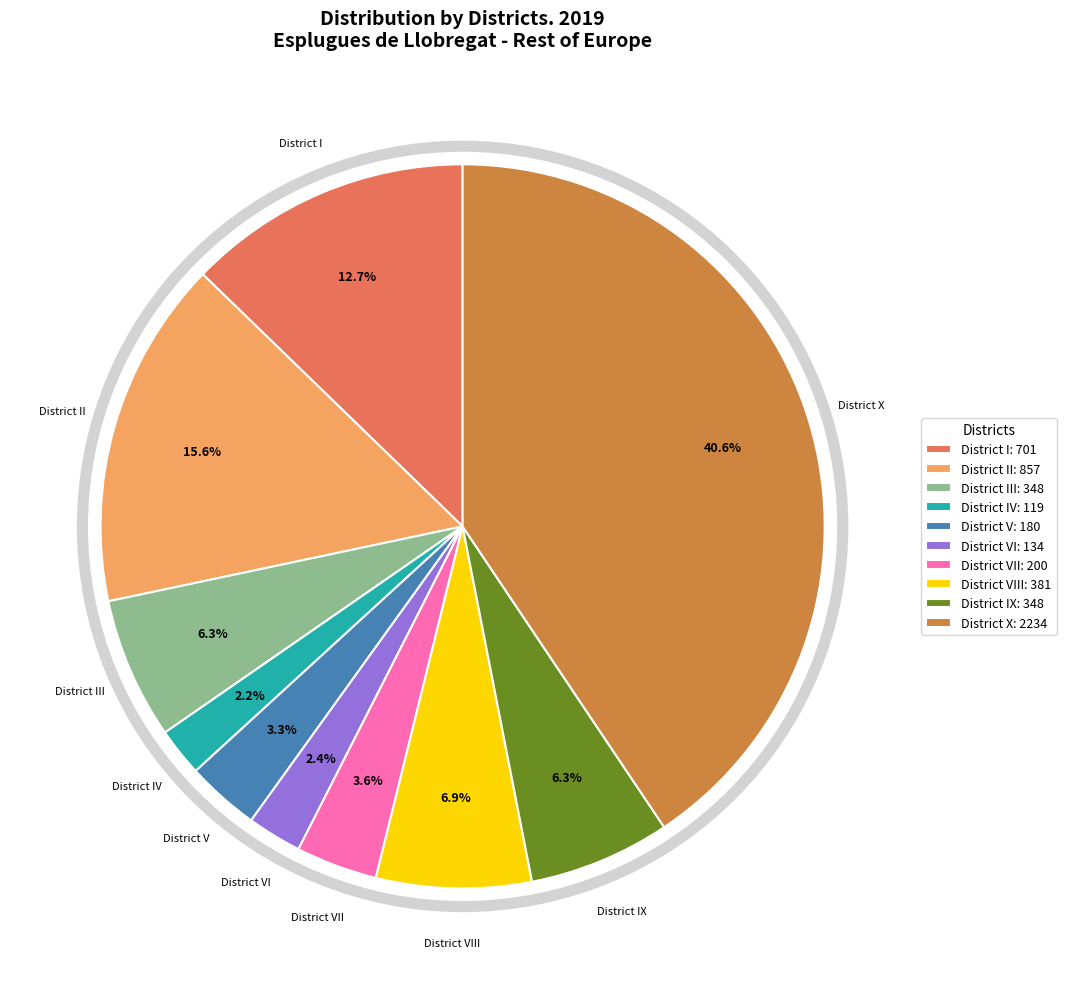

What is the largest slice in the pie chart?

District X: 2234